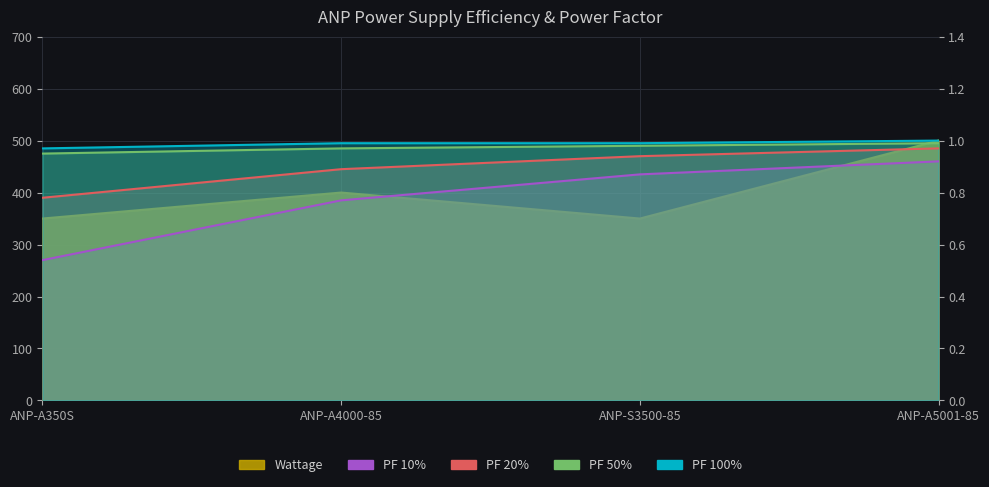

What is the maximum value shown in the chart?

500.0